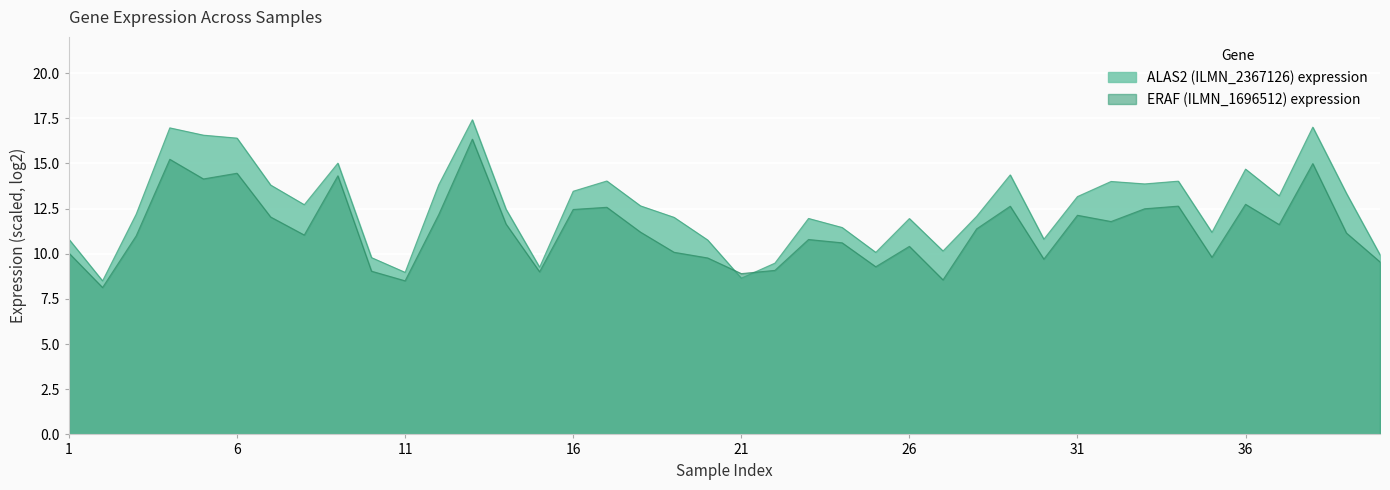

What is the value of the ALAS2 point at the 21st from the left?

8.6